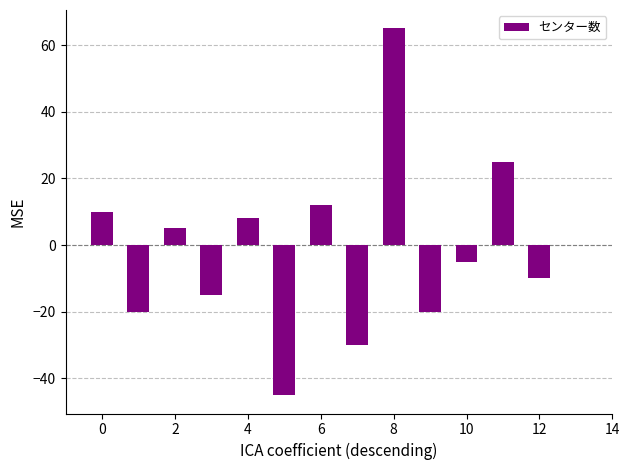

What is the greatest value displayed?

65